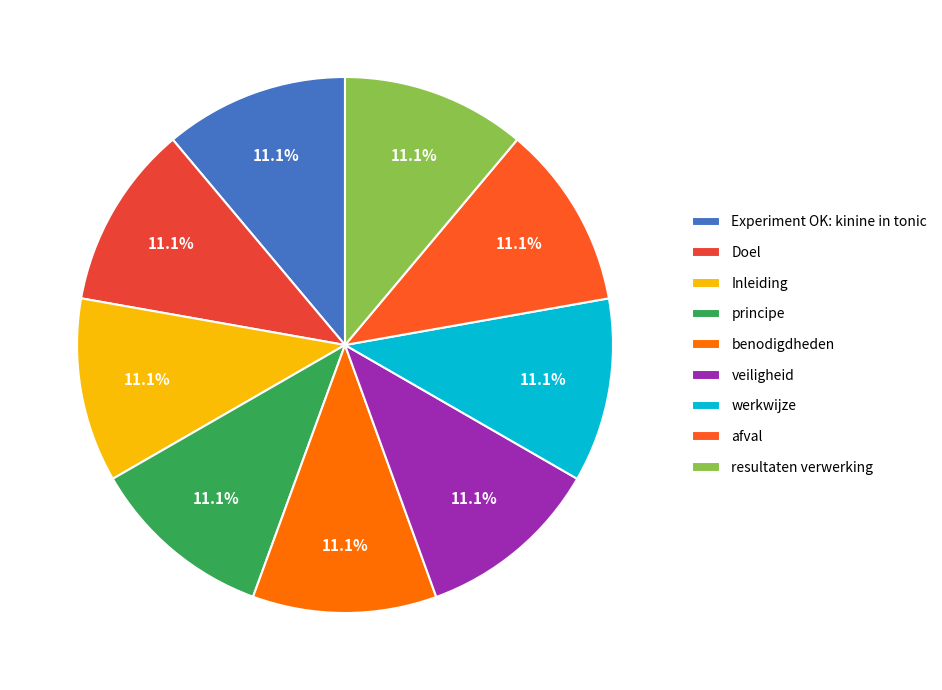

How many slices are in this pie chart?

9